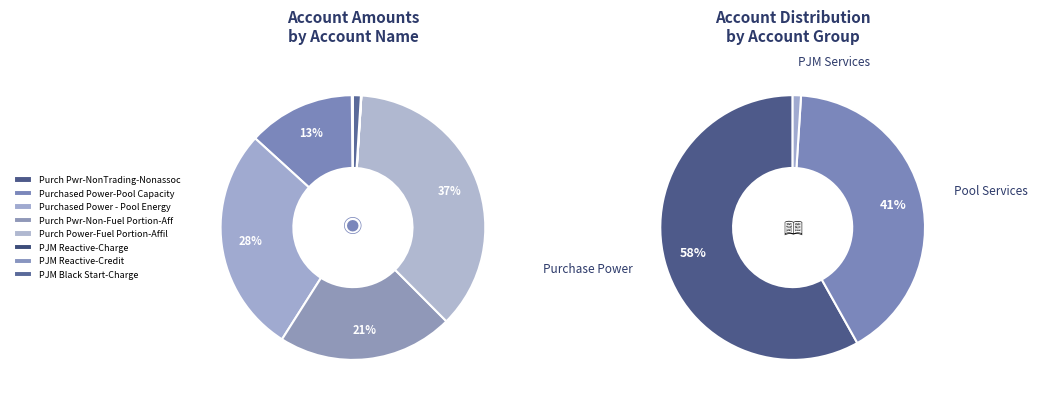

What is the largest slice in the pie chart?

Purch Power-Fuel Portion-Affil